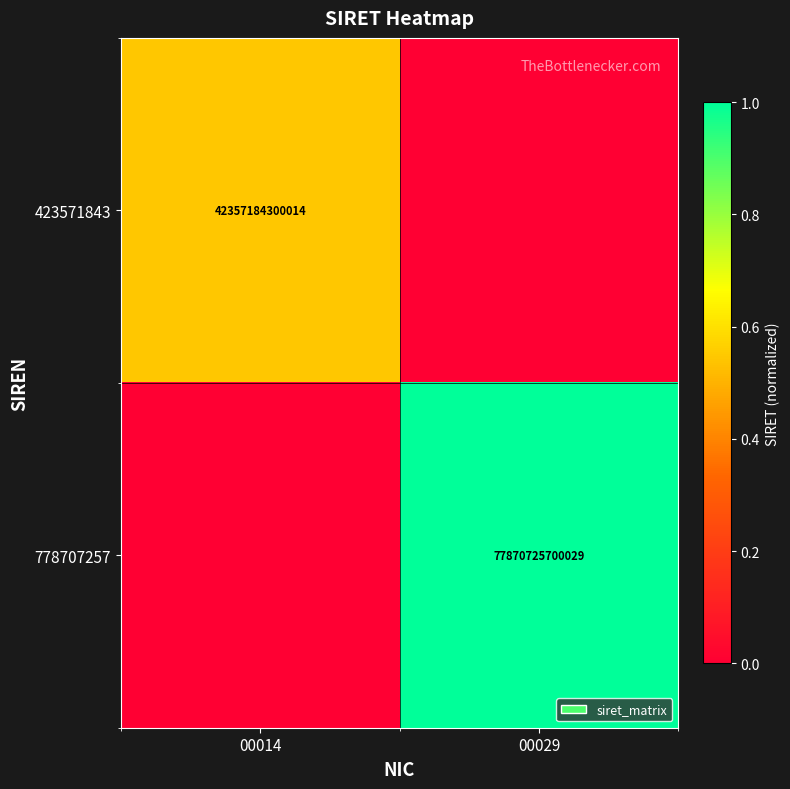

The 778707257 series shows 77870725700029 at 00029. True or false?

True